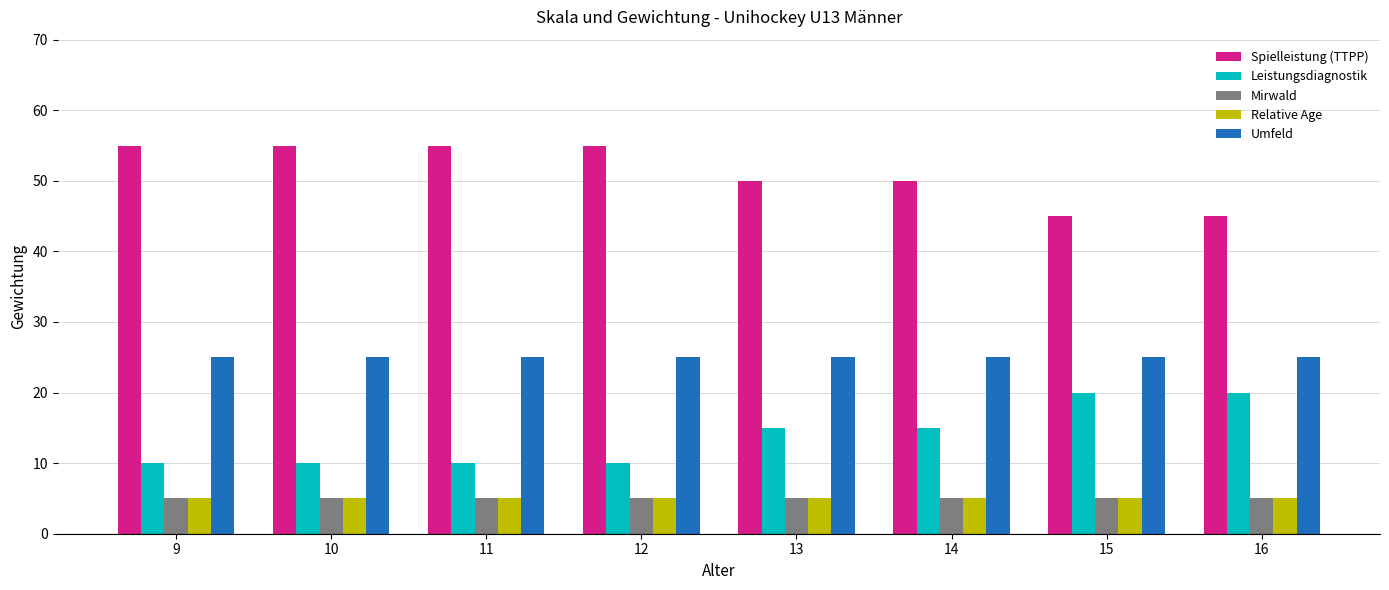

The value of Mirwald at 9 is 2. True or false?

False